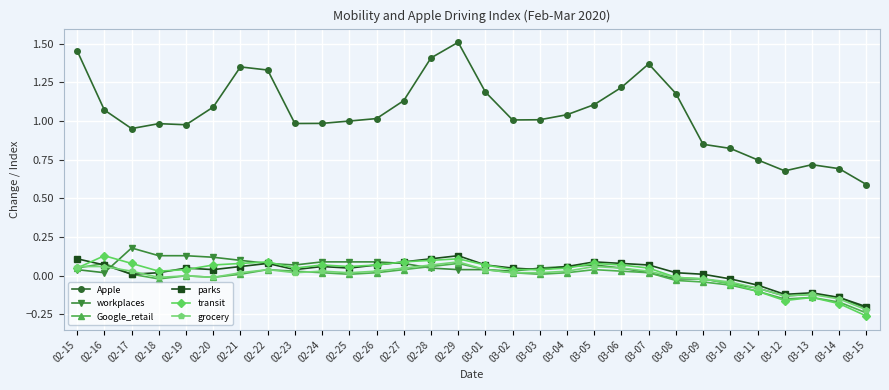

True or false: Apple has more than 1 points higher than both neighbors.

True